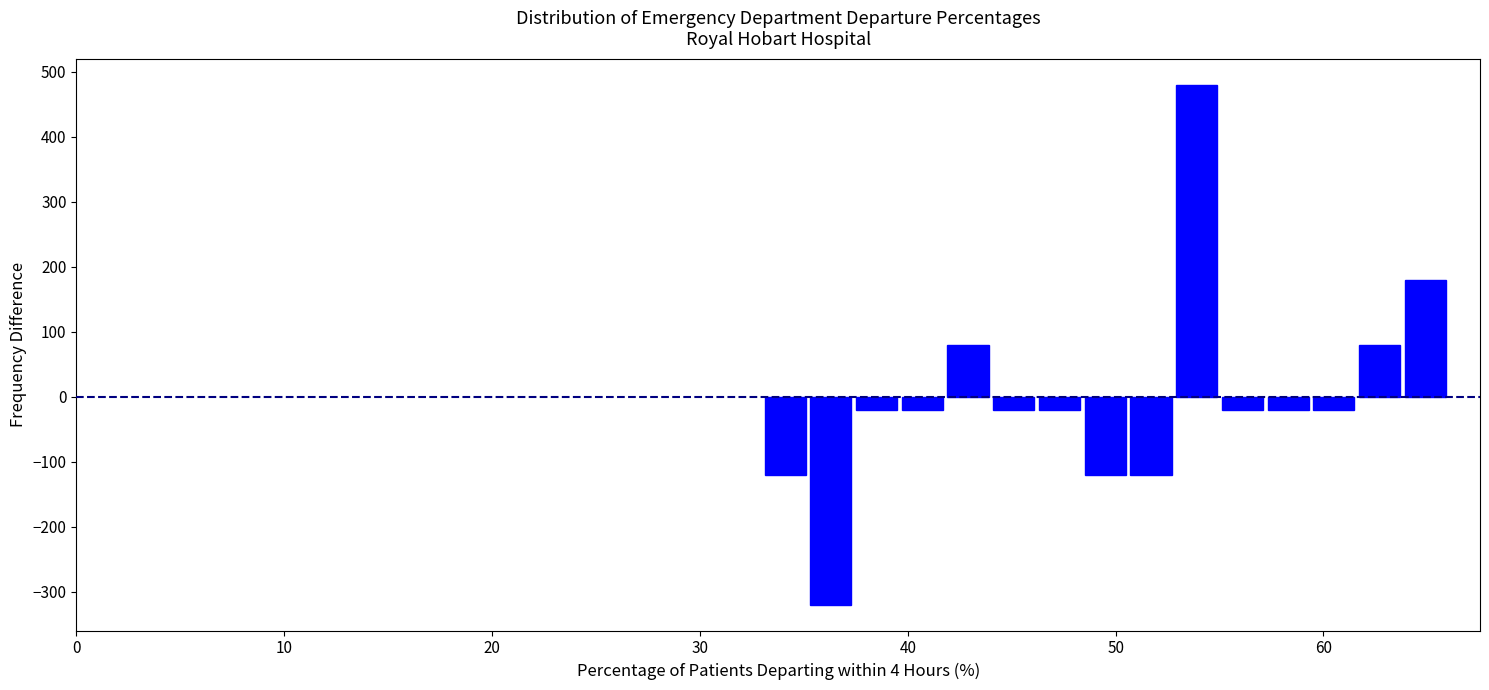

Read against the x-axis, roughly where is the centre of the tallest bar?

54